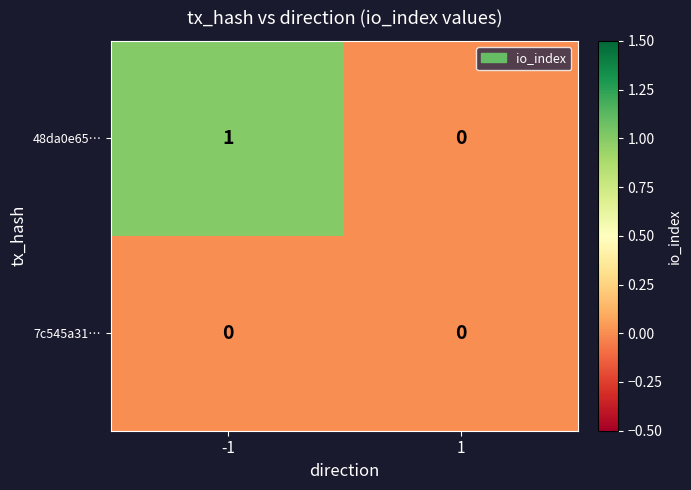

Is the value of 48da0e65… at -1 greater than the value of 7c545a31… at 1?

Yes